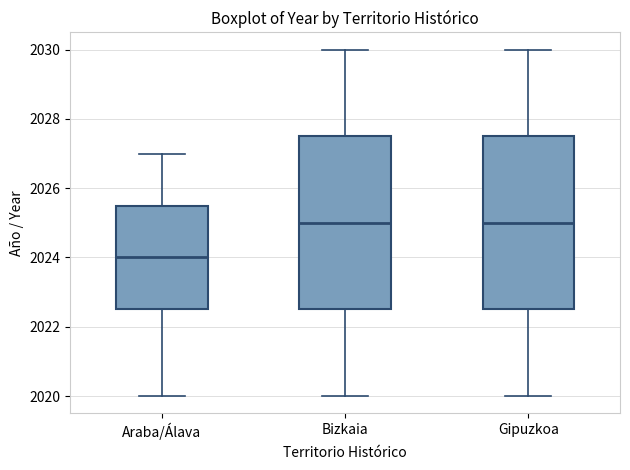

Reading left to right, transcribe this box plot: for each box, give where its median line is, the range the box spans, and where its two whiskers end, as read against the y-axis. The values are not printed on the chart, so give them approximately, as read against the axis.

Araba/Álava: median 2024.0, box 2022.6 to 2025.6, whiskers 2020.0 to 2027.0
Bizkaia: median 2025.0, box 2022.6 to 2027.6, whiskers 2020.0 to 2030.0
Gipuzkoa: median 2025.0, box 2022.6 to 2027.6, whiskers 2020.0 to 2030.0